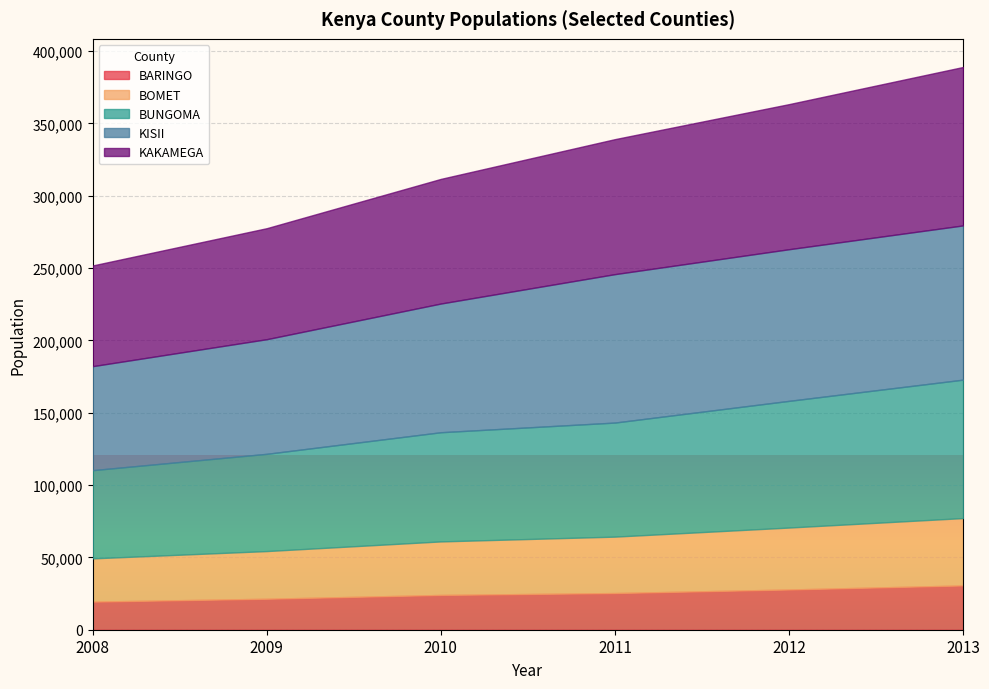

What is the value of the BUNGOMA point at the 2nd from the left?

67208